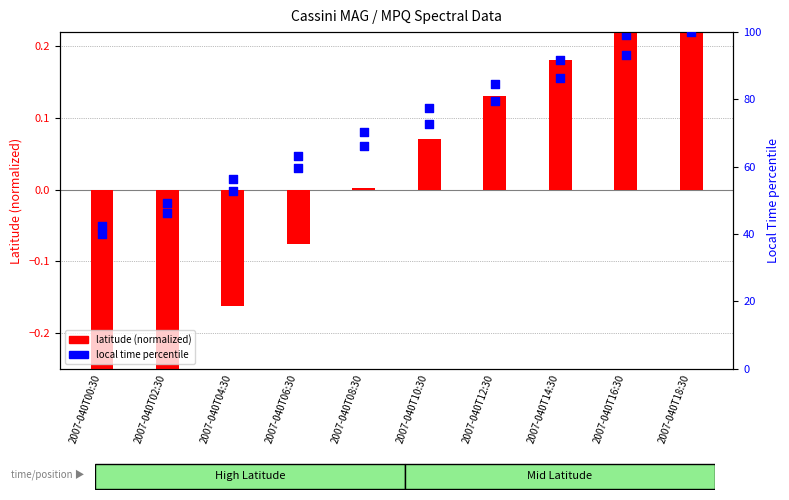

Is the value of latitude (normalized) at 2007-040T10:30 greater than the value of local time (scaled) at 2007-040T10:30?

No